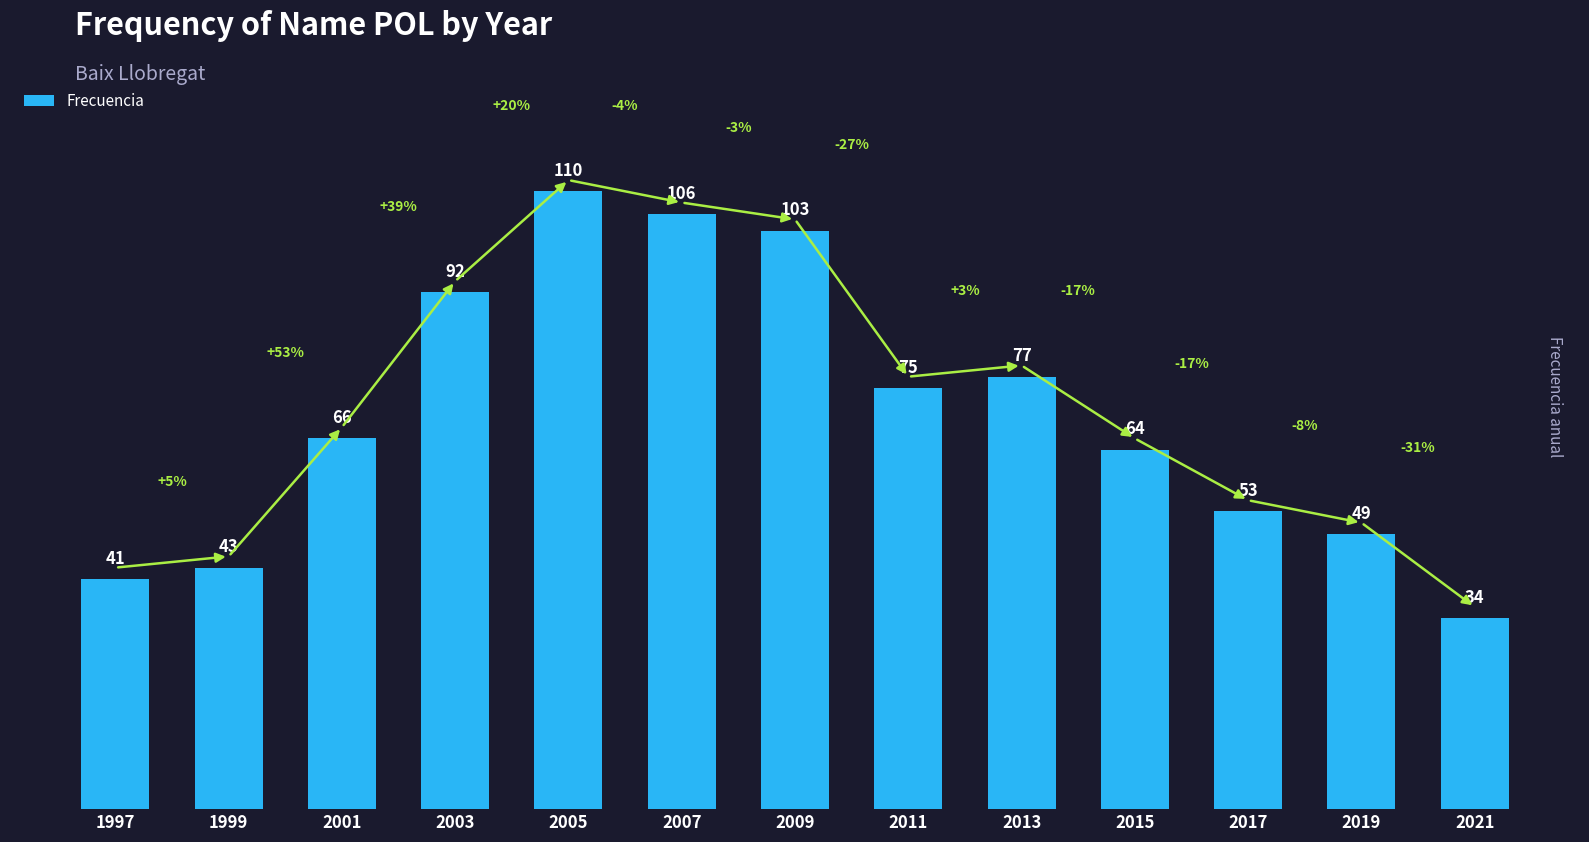

Reading left to right, transcribe all the data shown in this chart.

41	43	66	92	110	106	103	75	77	64	53	49	34